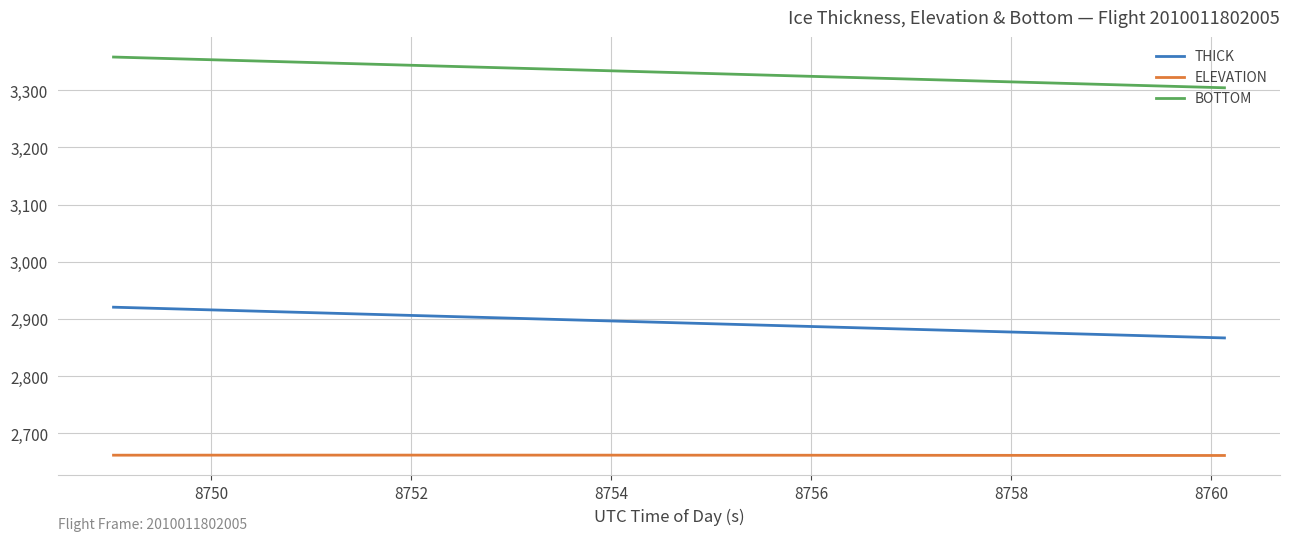

Rank the series by their average value, from lowest to highest.

ELEVATION, THICK, BOTTOM